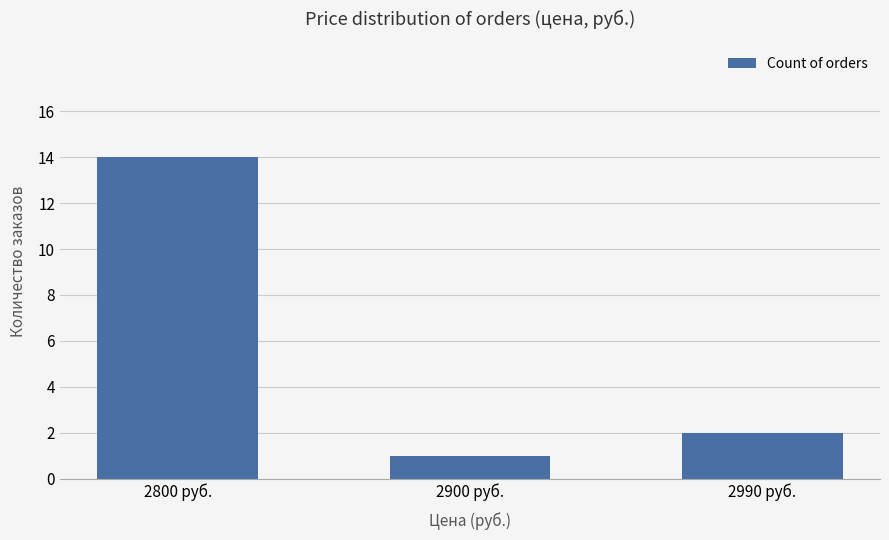

What is the value of the 1st bar from the left?

14